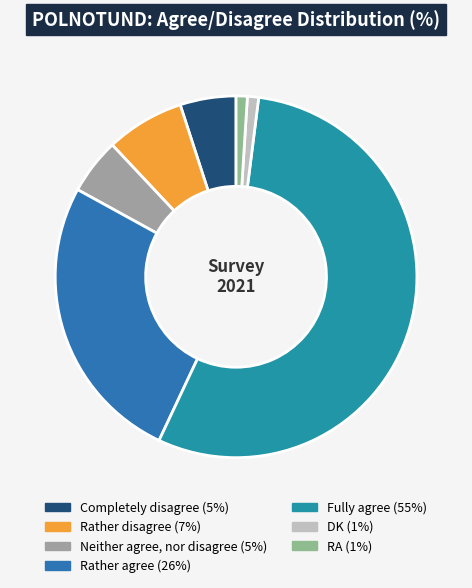

True or false: Rather agree accounts for 38% of the total.

False